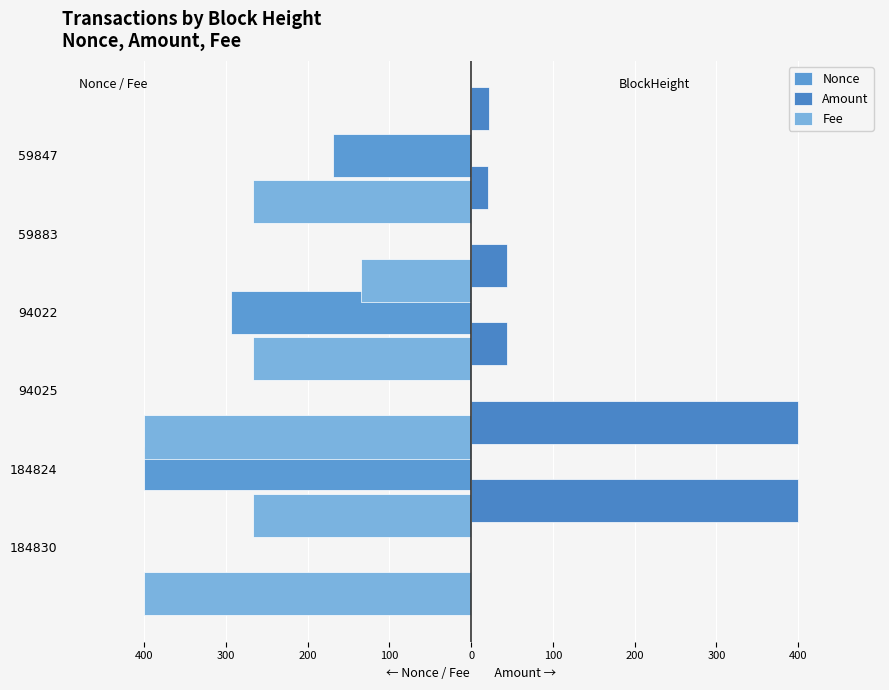

How many bars are there in each group?

3